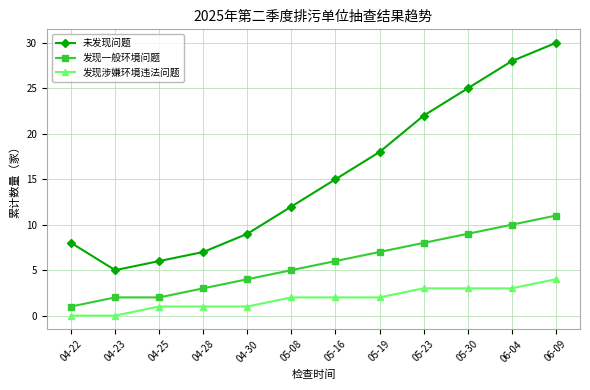

In 未发现问题, how many points are lower than both neighbors (excluding endpoints)?

1